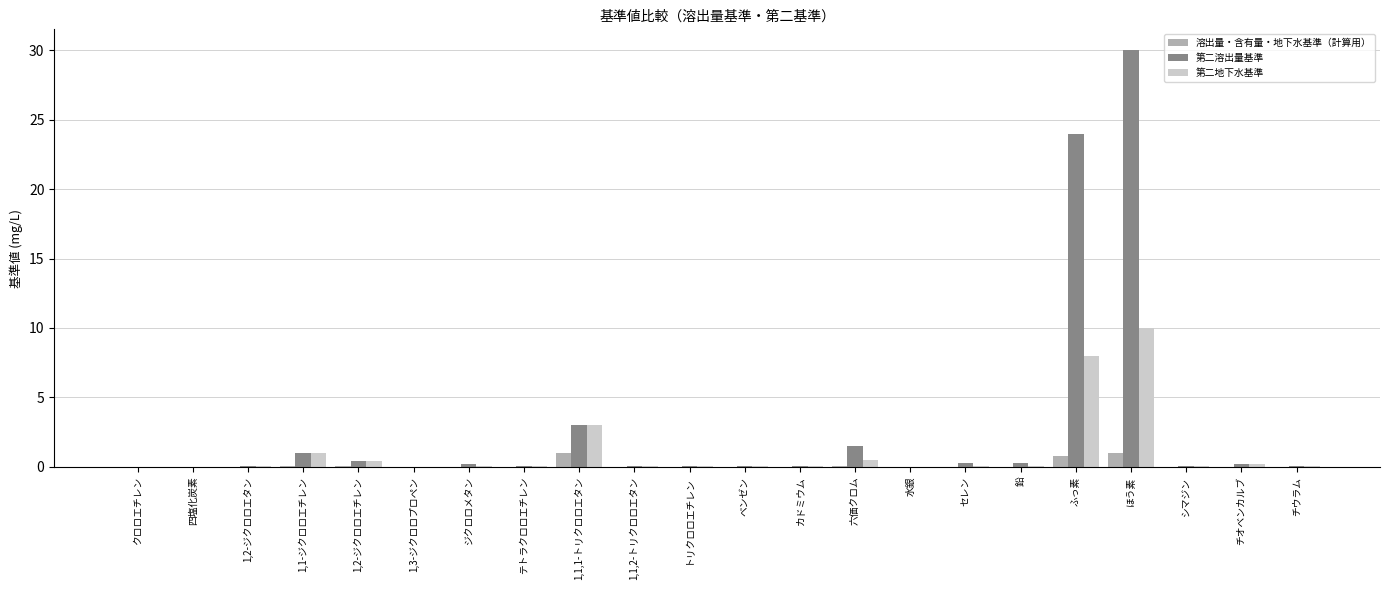

Is it true that 溶出量・含有量・地下水基準（計算用） equals 0.0 at ベンゼン?

True